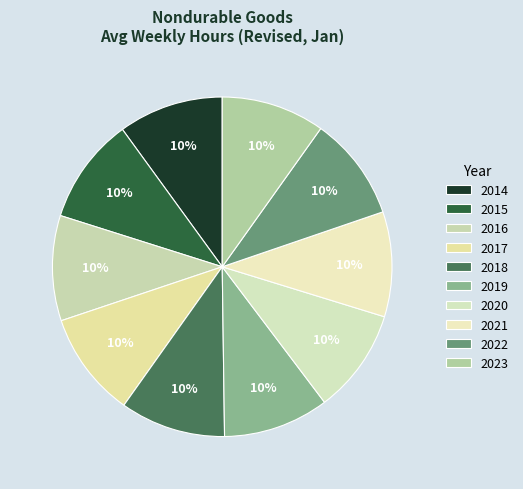

The 2020 slice represents 10% of the pie. True or false?

True